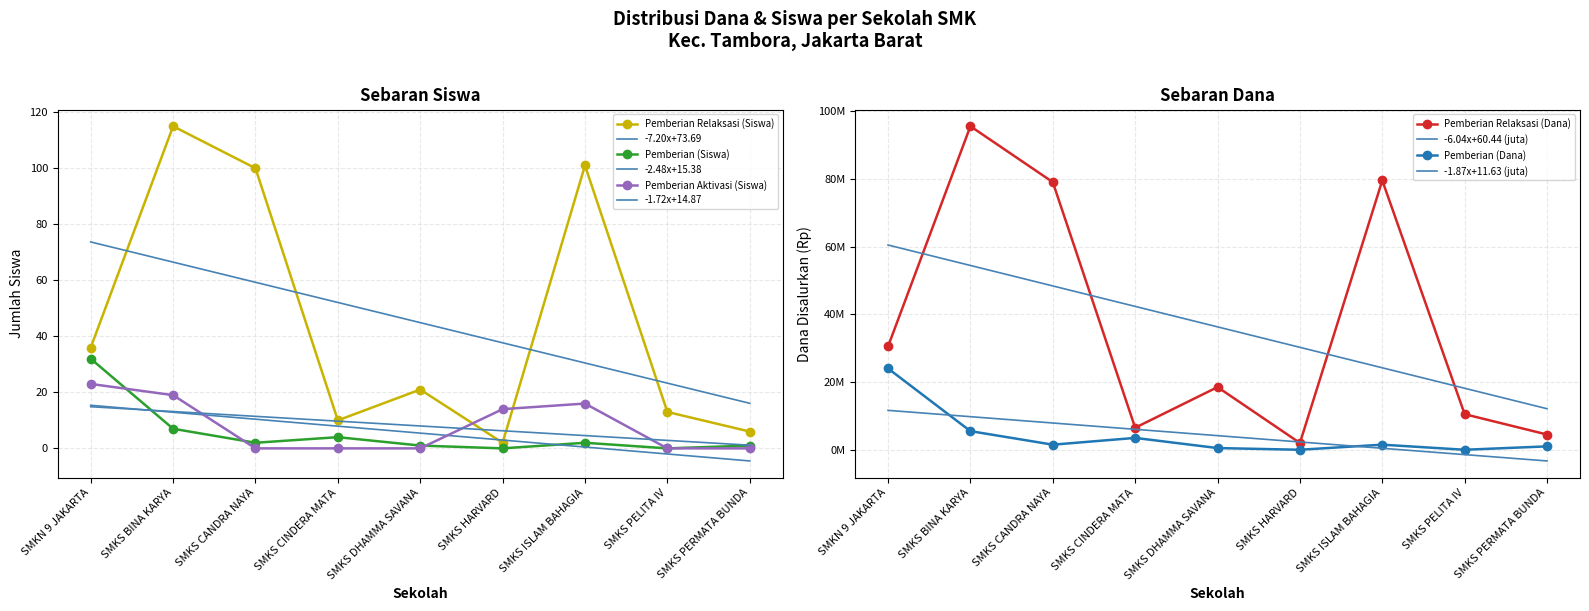

Reading left to right, what are all the values shown in this chart?

Pemberian Relaksasi (Siswa): 36	115	100	10	21	2	101	13	6
Pemberian Relaksasi (Dana): 30500000	95500000	79000000	6500000	18500000	2000000	79500000	10500000	4500000
Pemberian (Dana): 24000000	5500000	1500000	3500000	500000	0	1500000	0	1000000
Pemberian (Siswa): 32	7	2	4	1	0	2	0	1
Pemberian Aktivasi (Siswa): 23	19	0	0	0	14	16	0	0